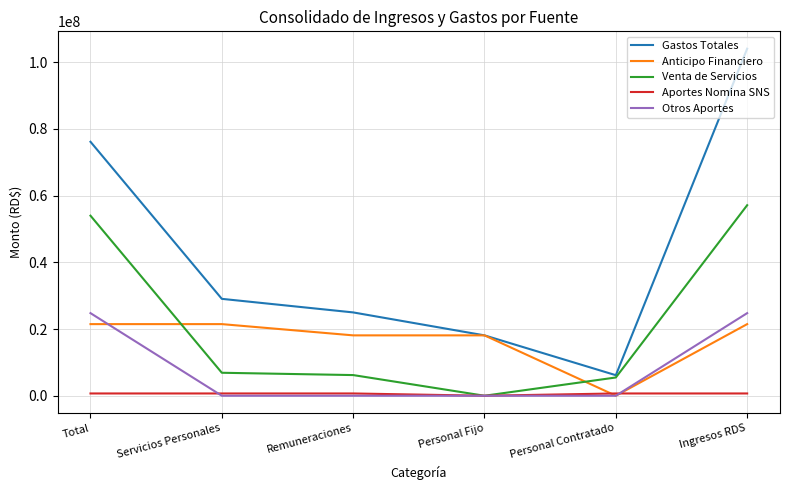

What is the sum of all Aportes Nomina SNS values?

3425418.6